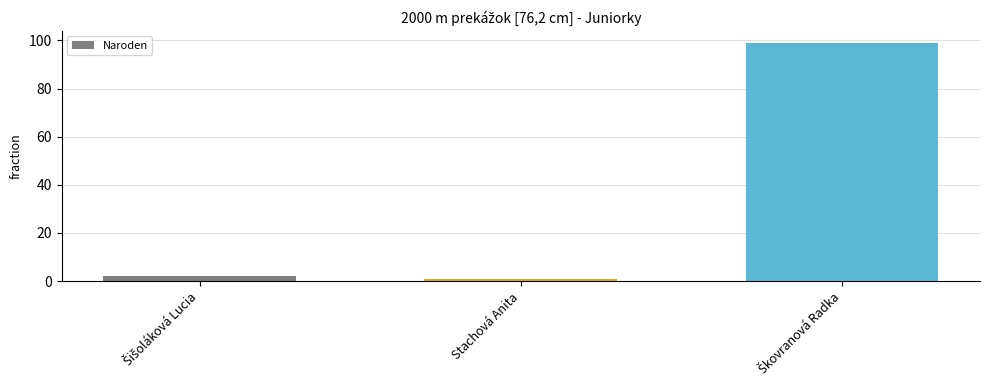

What is the label of the 2nd bar from the left?

Stachová Anita